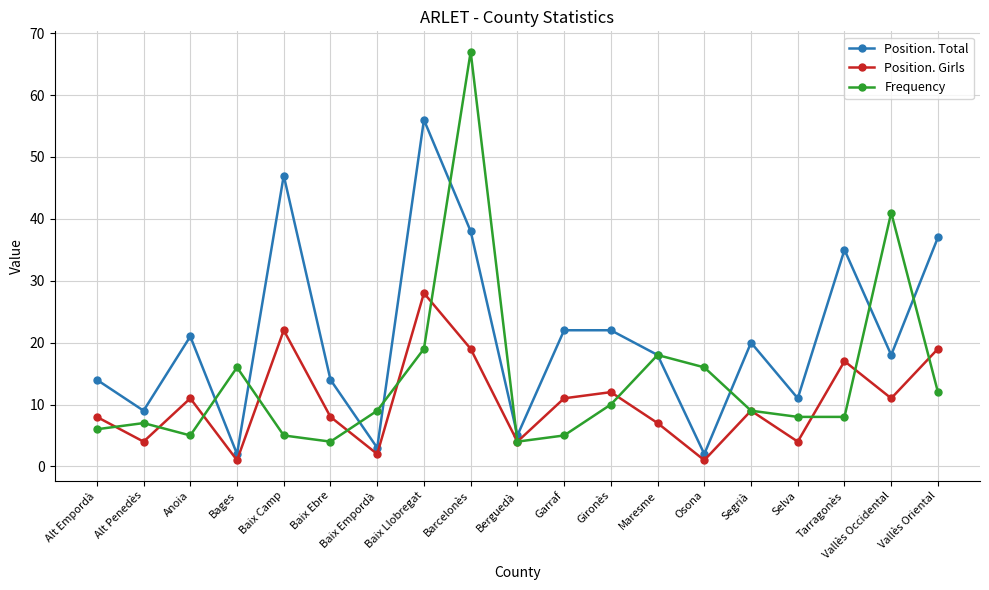

What is the difference between the highest and lowest values at Segrià?

11